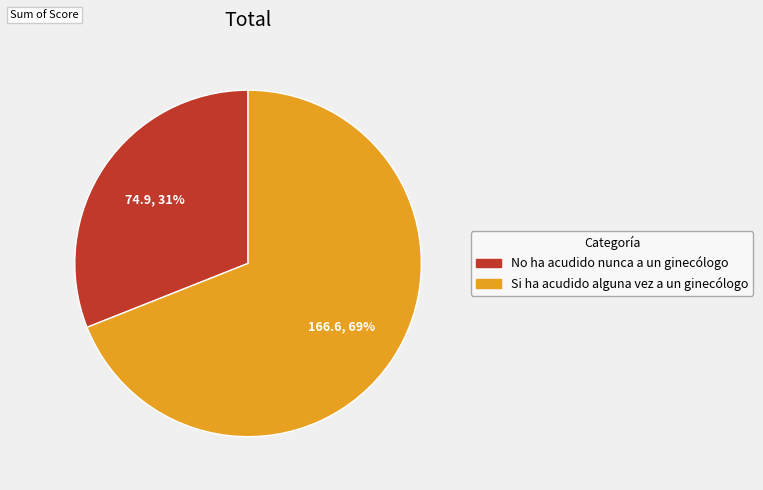

How many segments does this pie chart have?

2